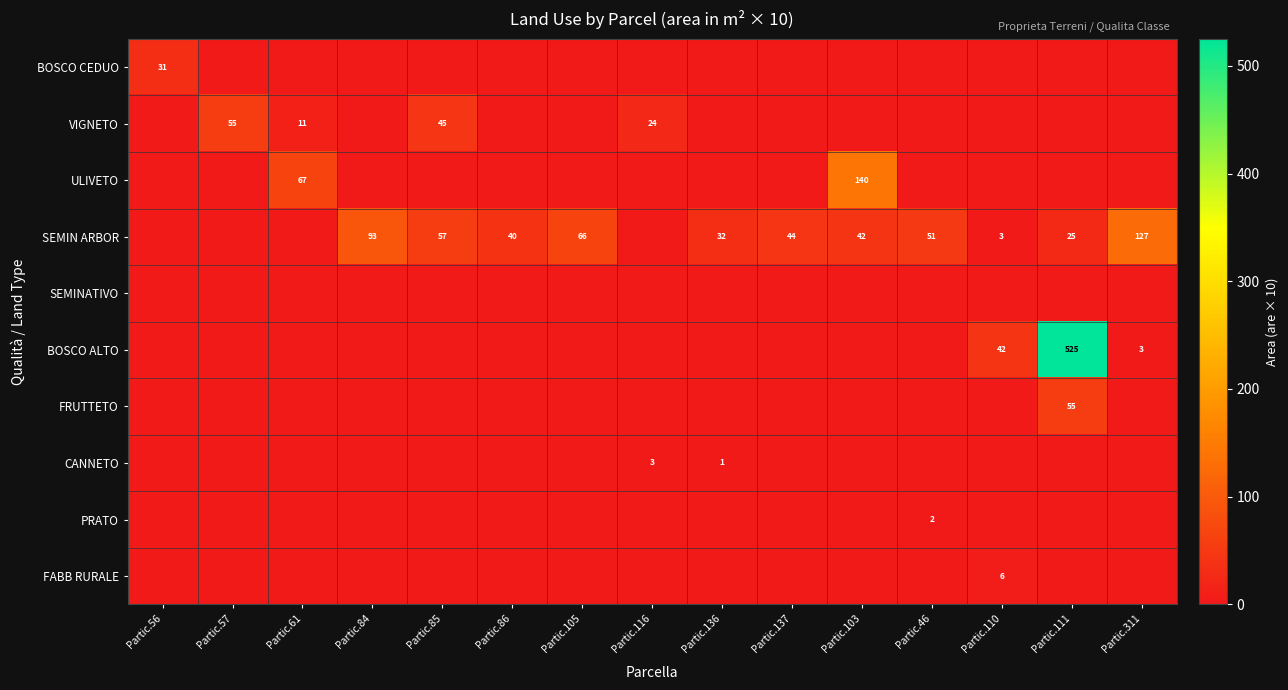

True or false: SEMIN ARBOR has a value of 51 at Partic.46.

True